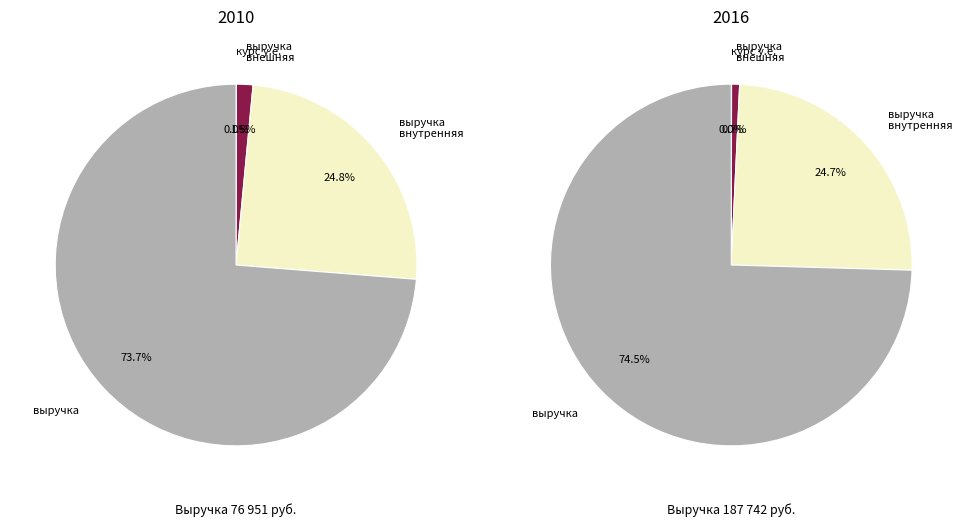

True or false: выручка внутрення, руб. accounts for 15% of the total.

False